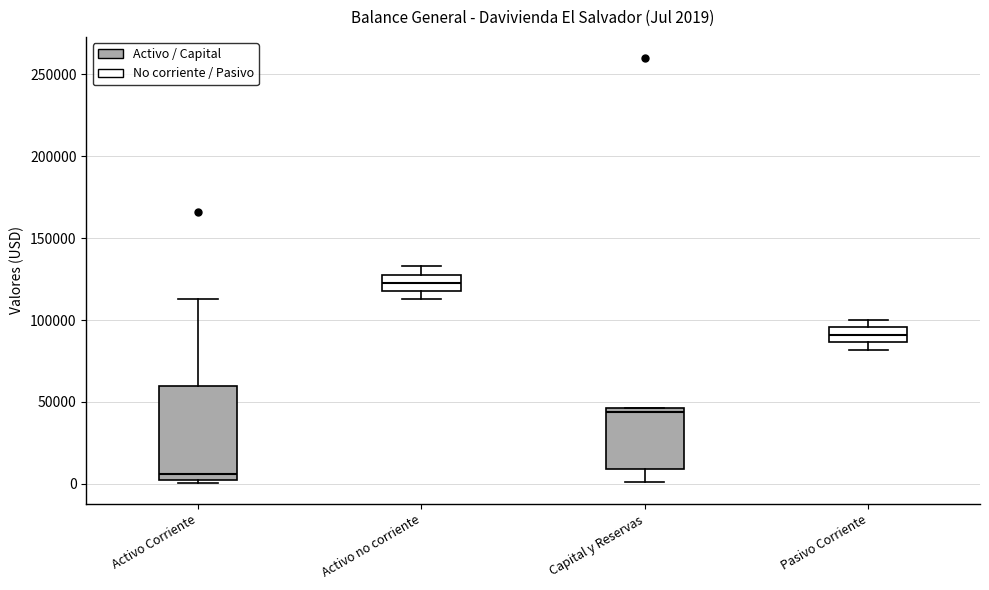

Comparing the boxes themselves (not the whiskers), which one is the tallest?

Activo Corriente